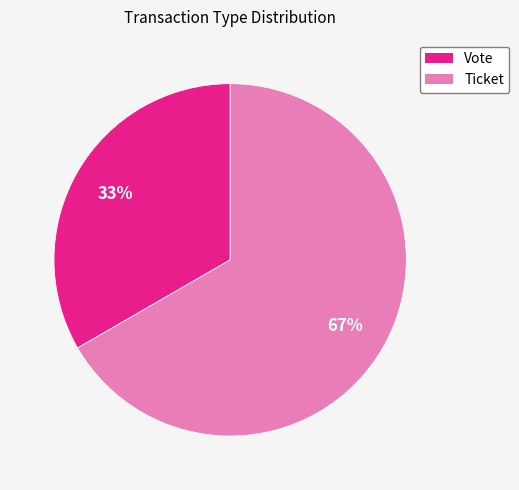

What percentage is the Ticket slice, to the nearest percent?

67%